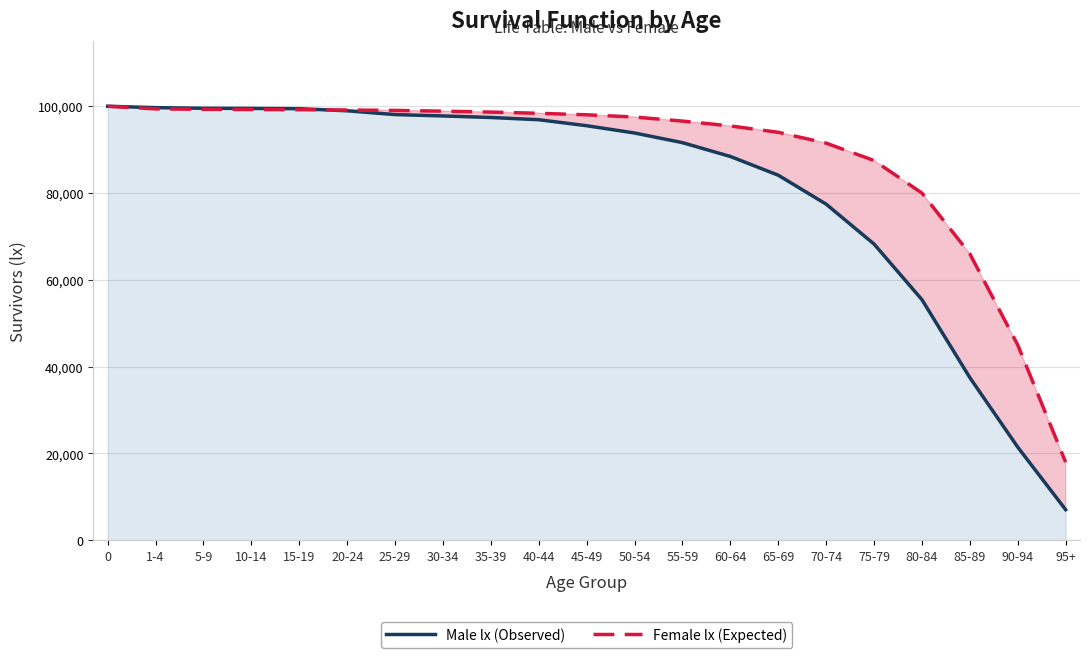

List the series in order of their overall mean, lowest first.

Male lx (Observed), Female lx (Expected)